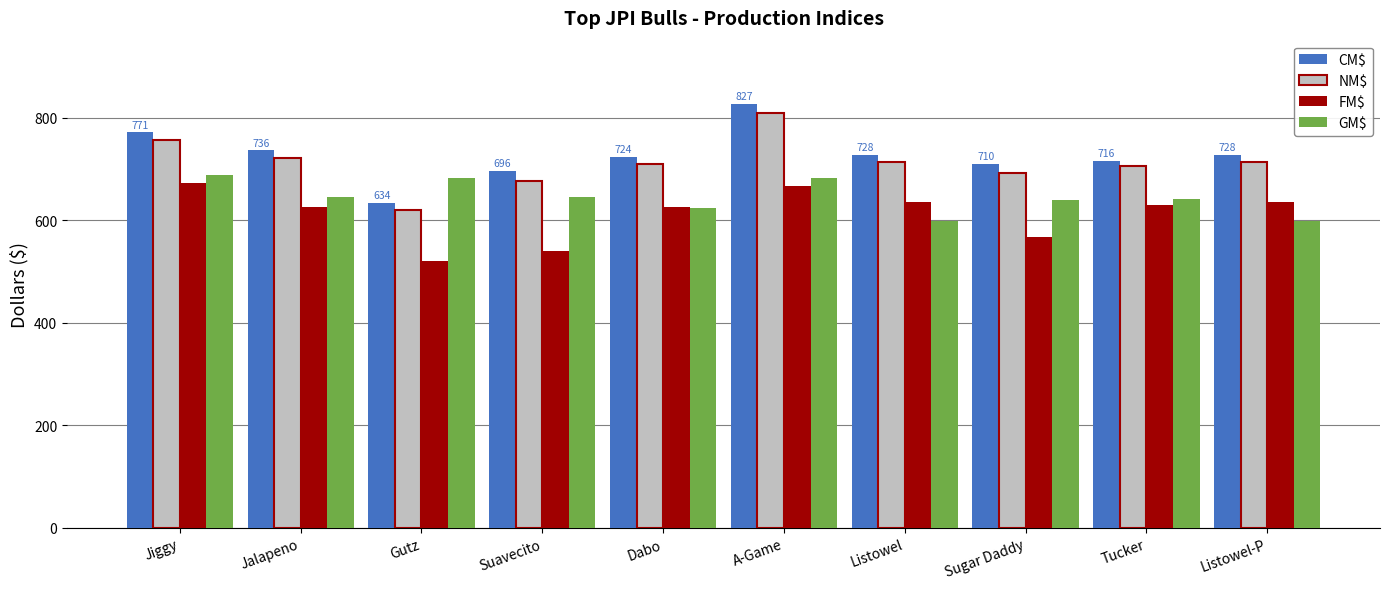

How many data points in CM$ are less than 728?

5